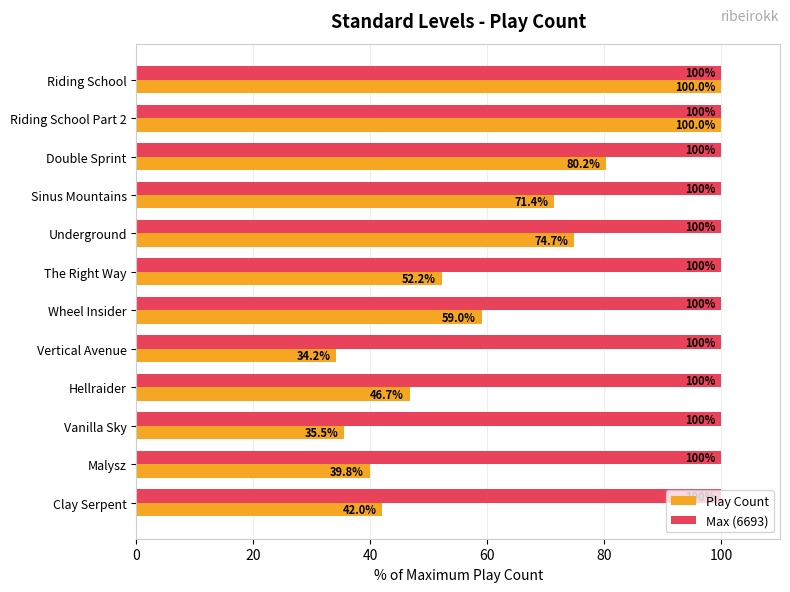

At which label is Play Count closest to 67?

Sinus Mountains